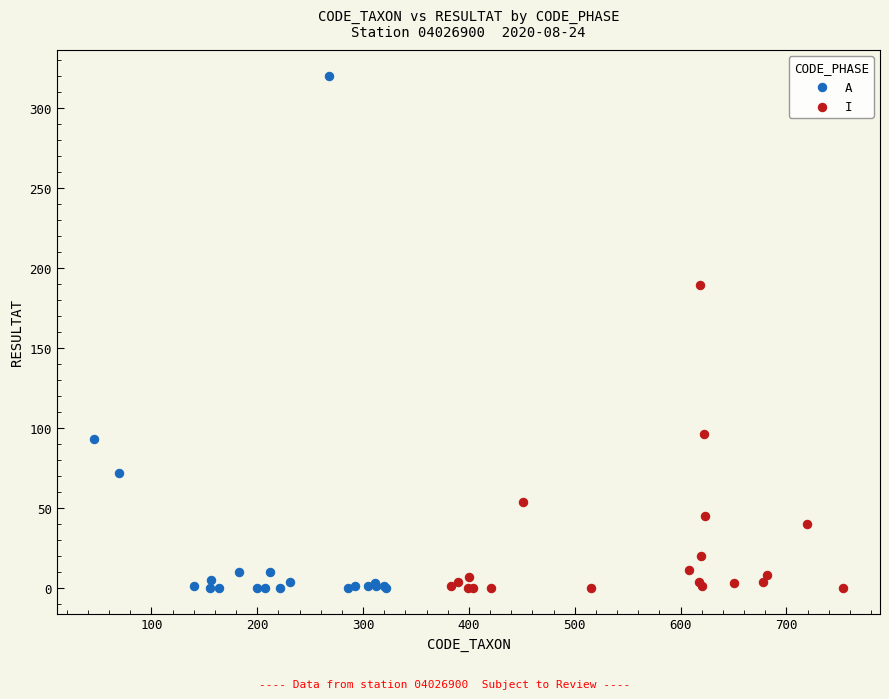

Which series contains the highest Y value?

A